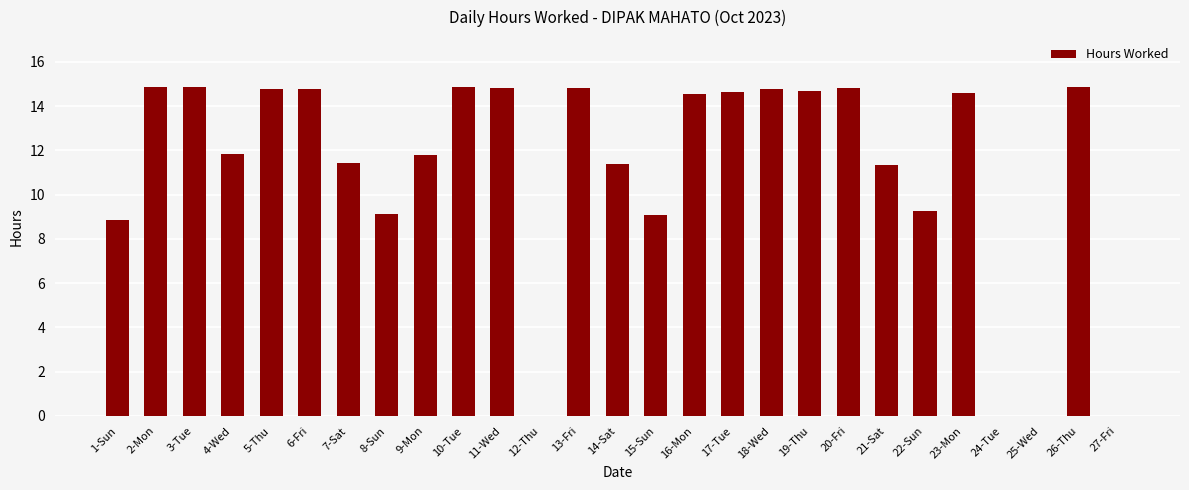

What is the change in value from 13-Fri to 15-Sun?

-5.8